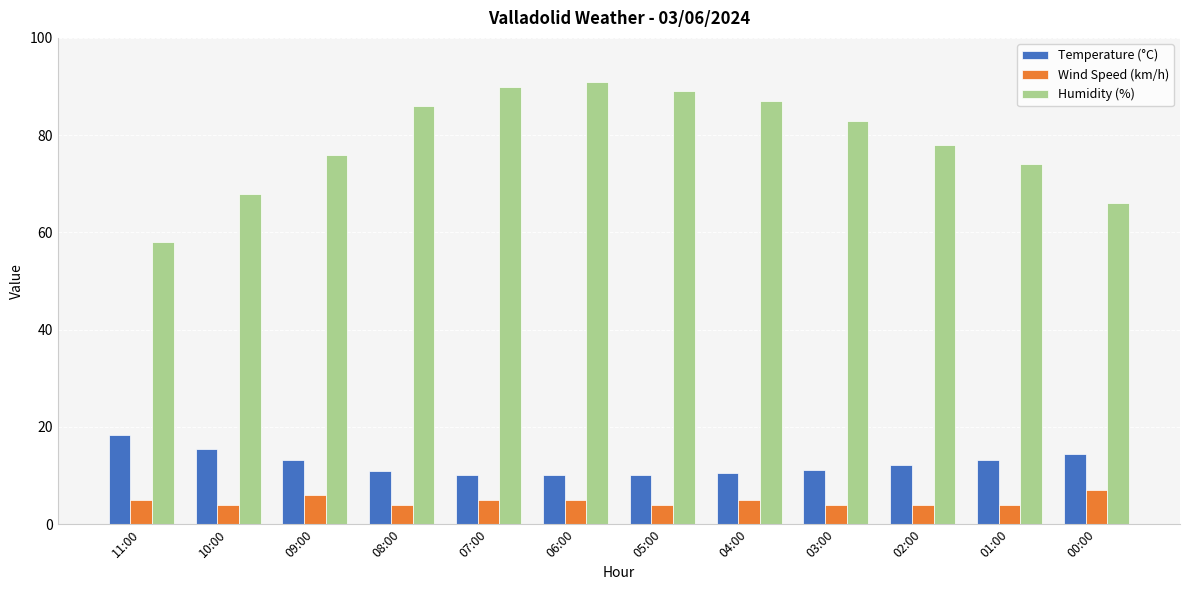

What is the approximate value of Humidity (%) at 09:00?

76.0